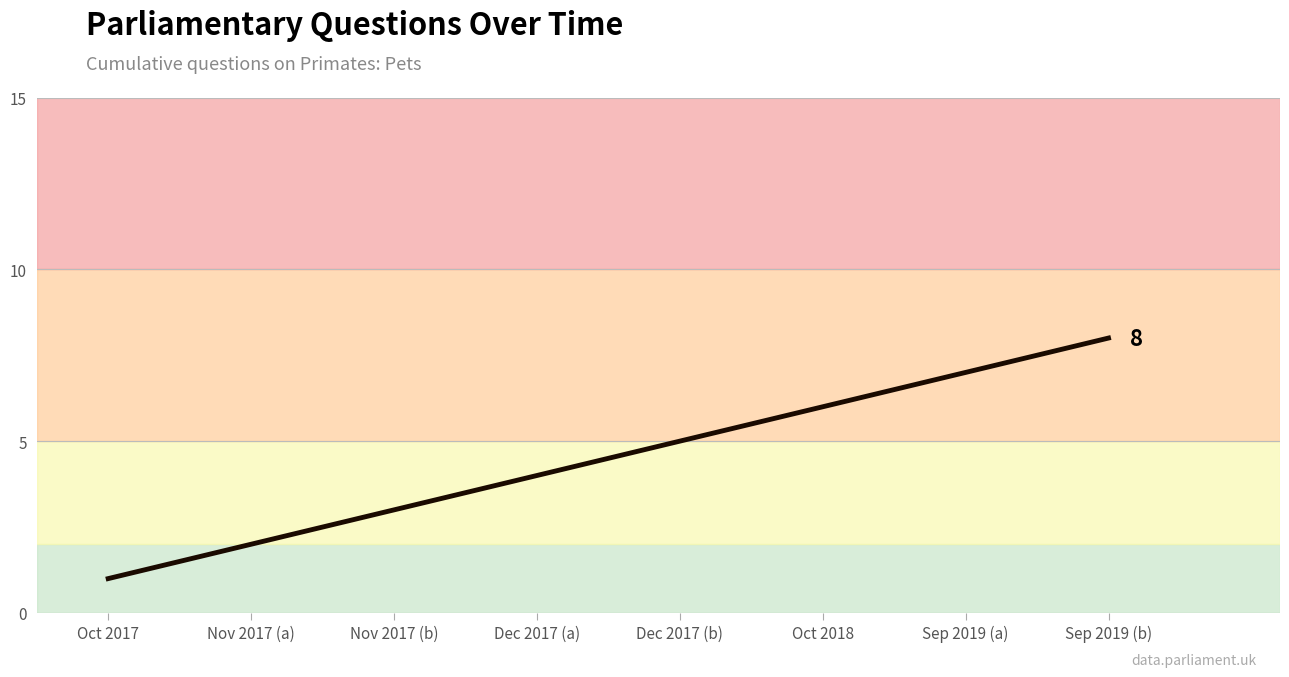

Reading right to left, what are all the values shown in this chart?

Sep 2019 (b)=8	Sep 2019 (a)=7	Oct 2018=6	Dec 2017 (b)=5	Dec 2017 (a)=4	Nov 2017 (b)=3	Nov 2017 (a)=2	Oct 2017=1